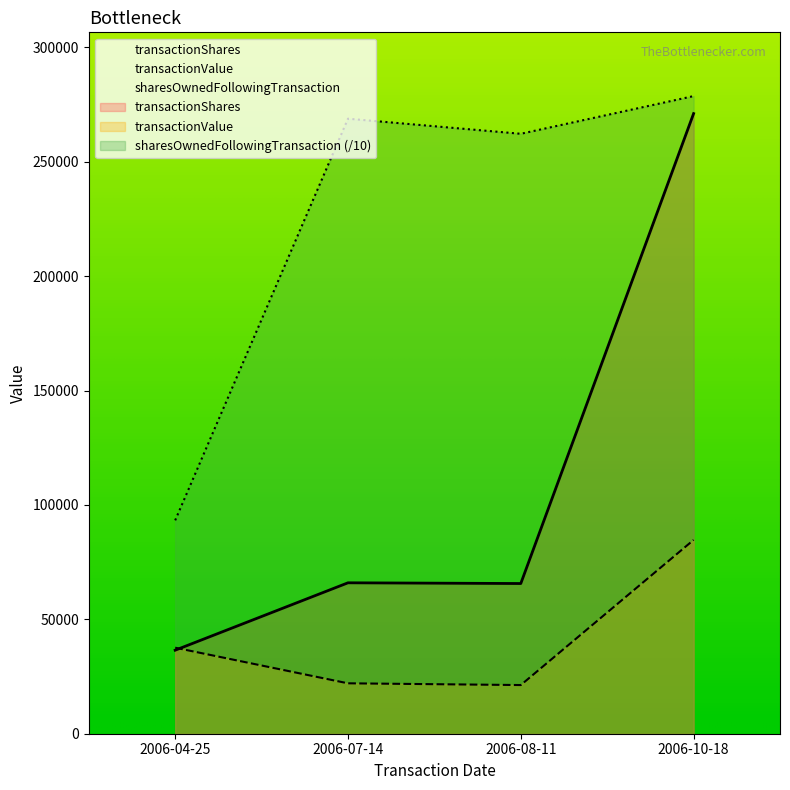

What position from the right is 2006-10-18?

1